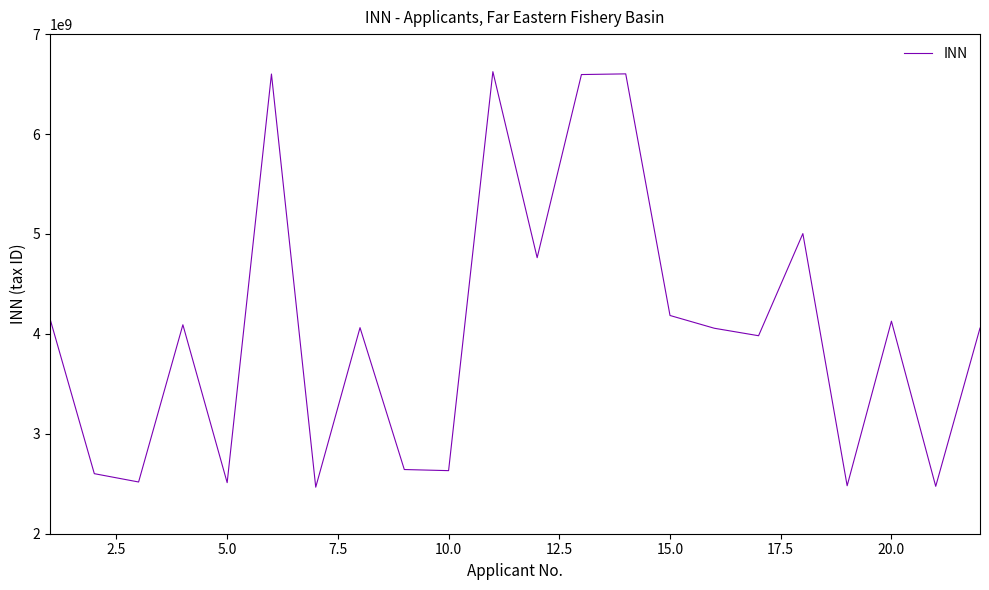

What is the smallest value displayed?

2465844955